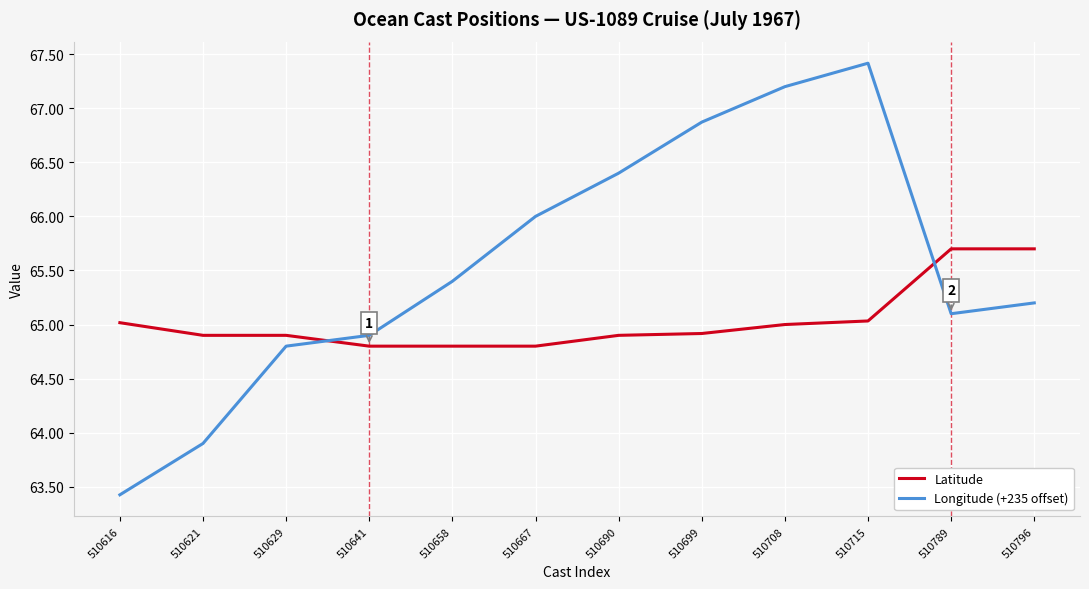

Which category has the highest value in the Longitude (+235 offset) series?

510715